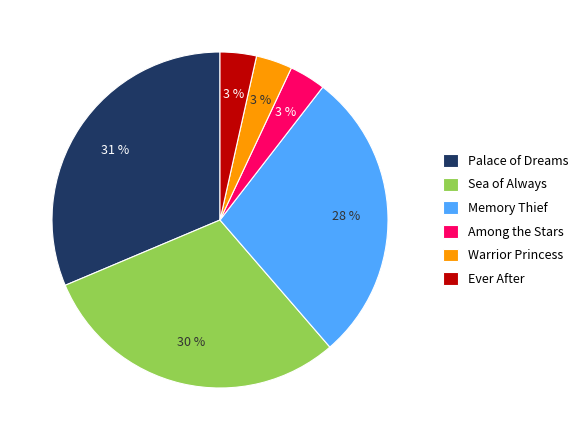

To the nearest percent, what portion does Among the Stars represent?

3%